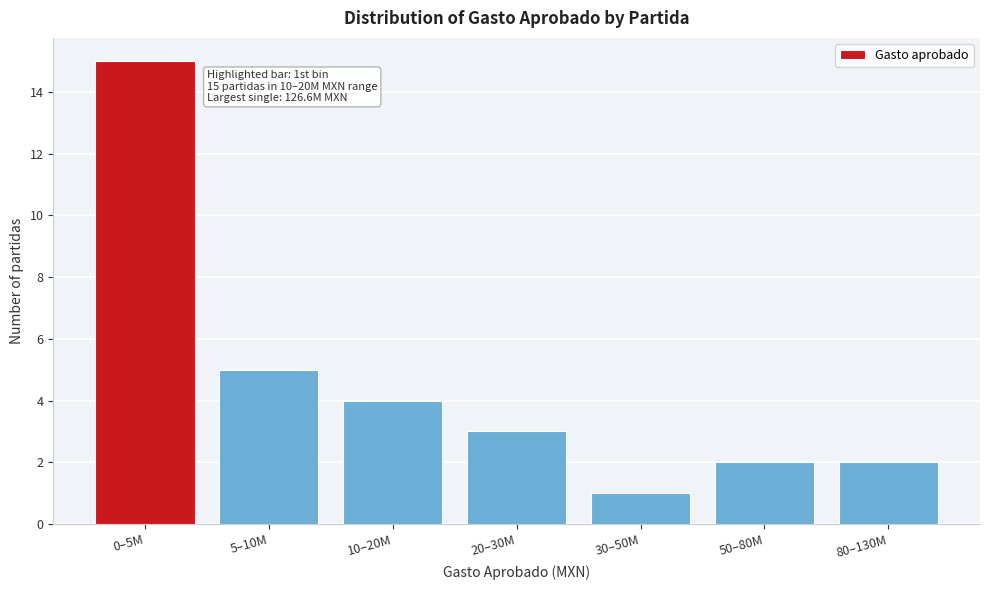

Reading left to right, what are all the values shown in this chart?

15	5	4	3	1	2	2